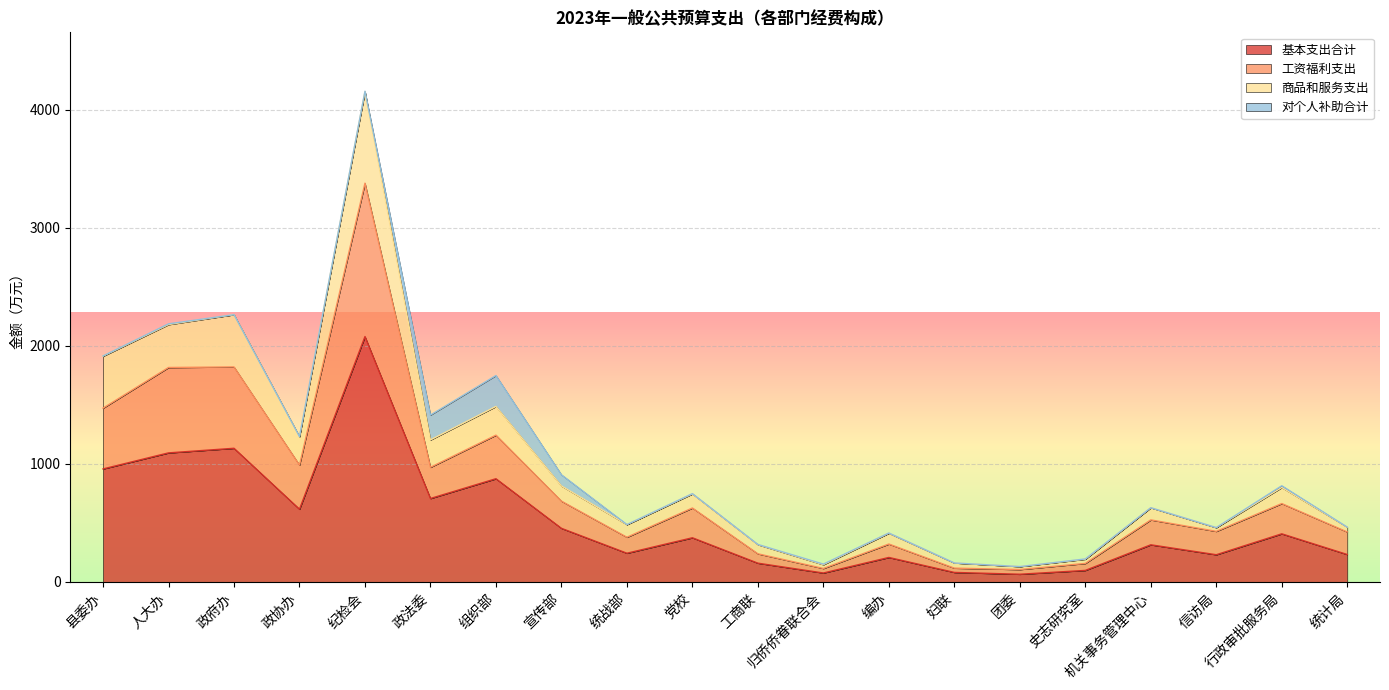

Does the chart display data point markers on the line(s)?

No